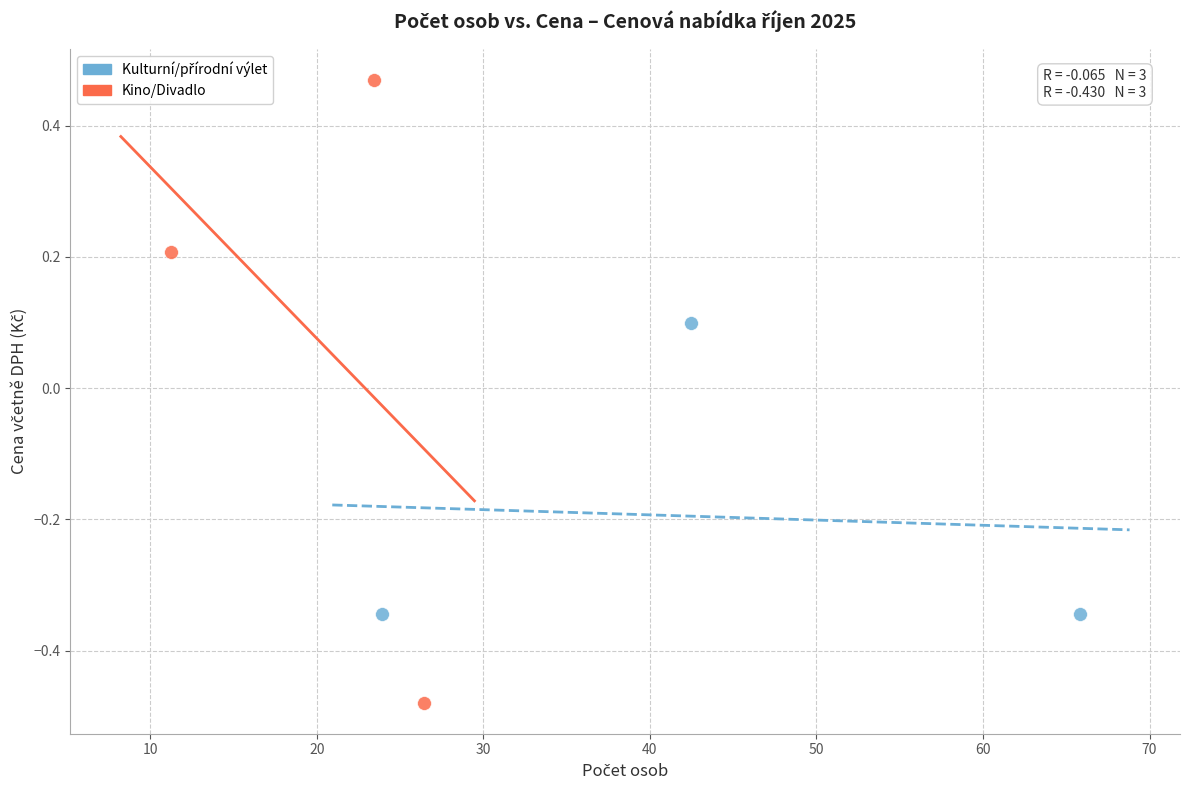

Which series has the widest spread of Y values?

Kino/Divadlo